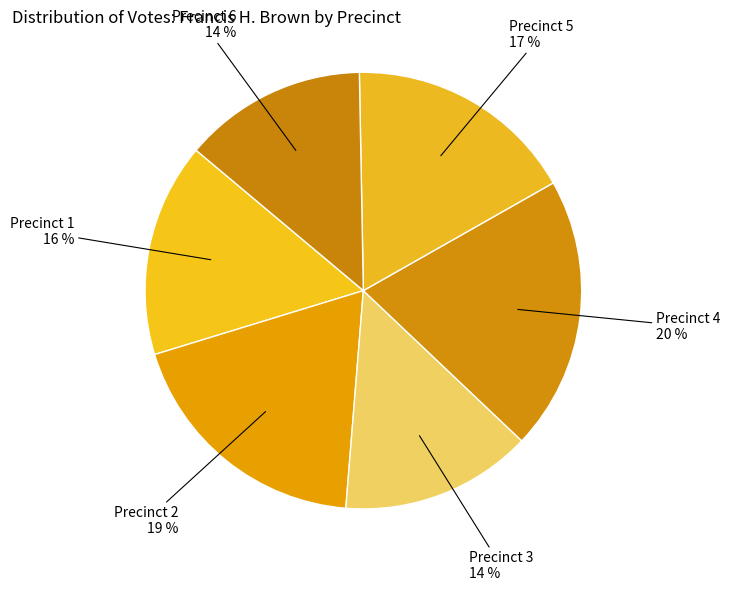

True or false: Precinct 5 accounts for 6% of the total.

False